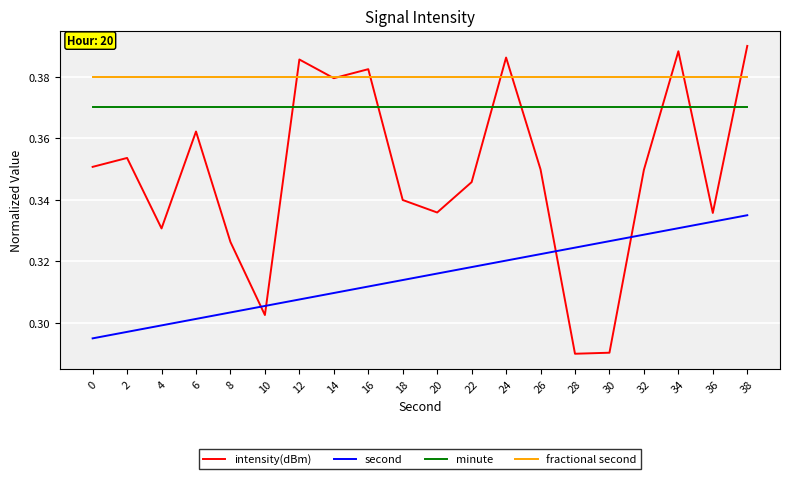

True or false: minute and fractional second cross at least once.

False